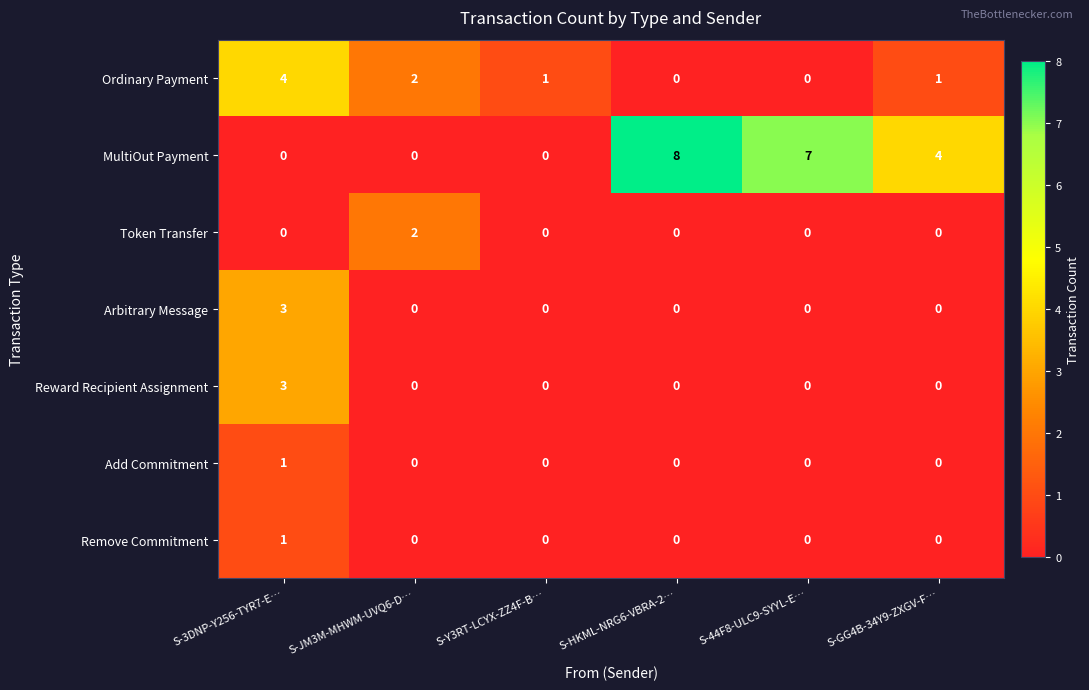

What is the sum of all MultiOut Payment values?

19